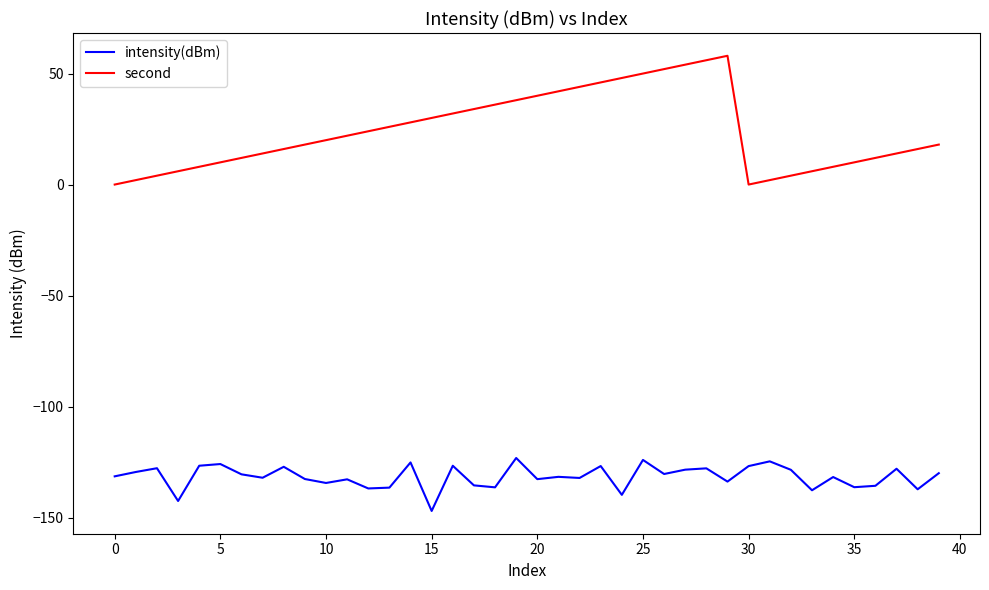

True or false: second and intensity(dBm) cross at least once.

False